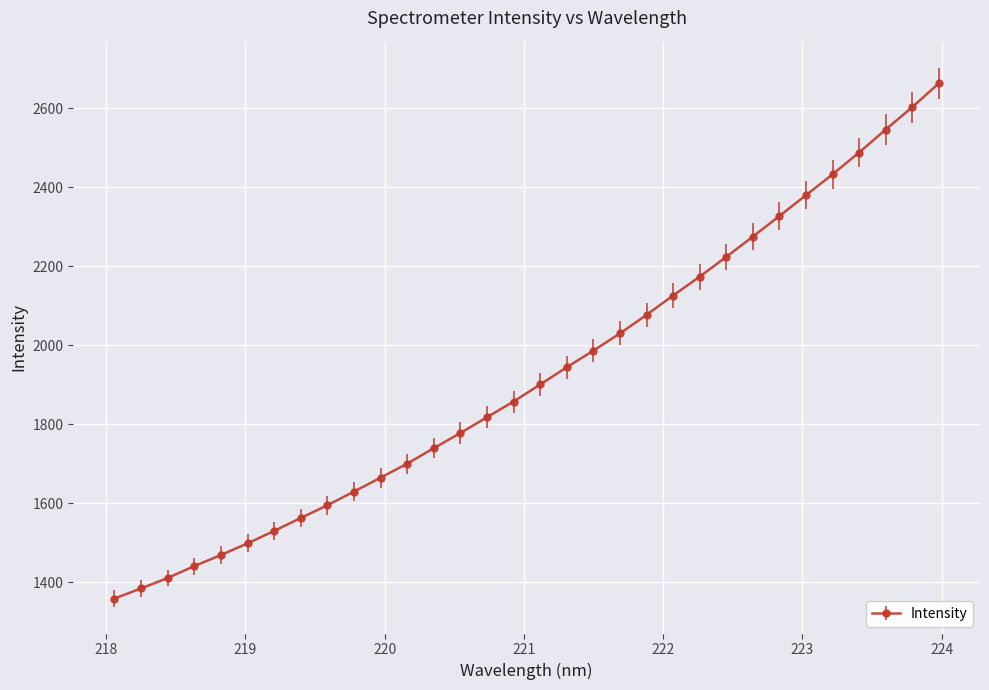

Count the number of values greater than 1900.

16